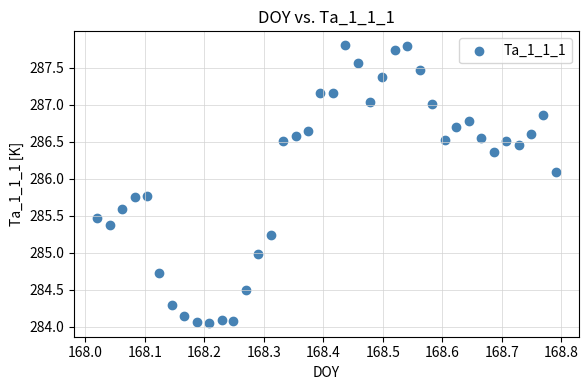

What is the range of X values (max minus min)?

0.8